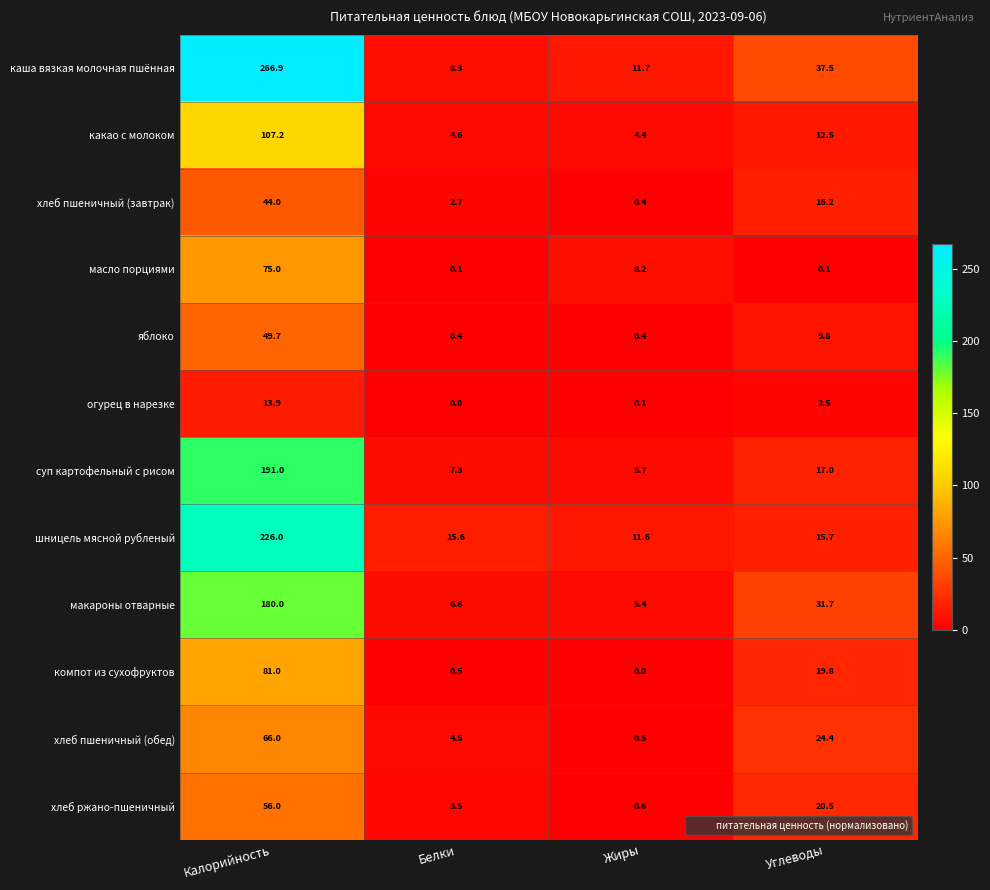

At which label does хлеб пшеничный (обед) first exceed 24?

Калорийность